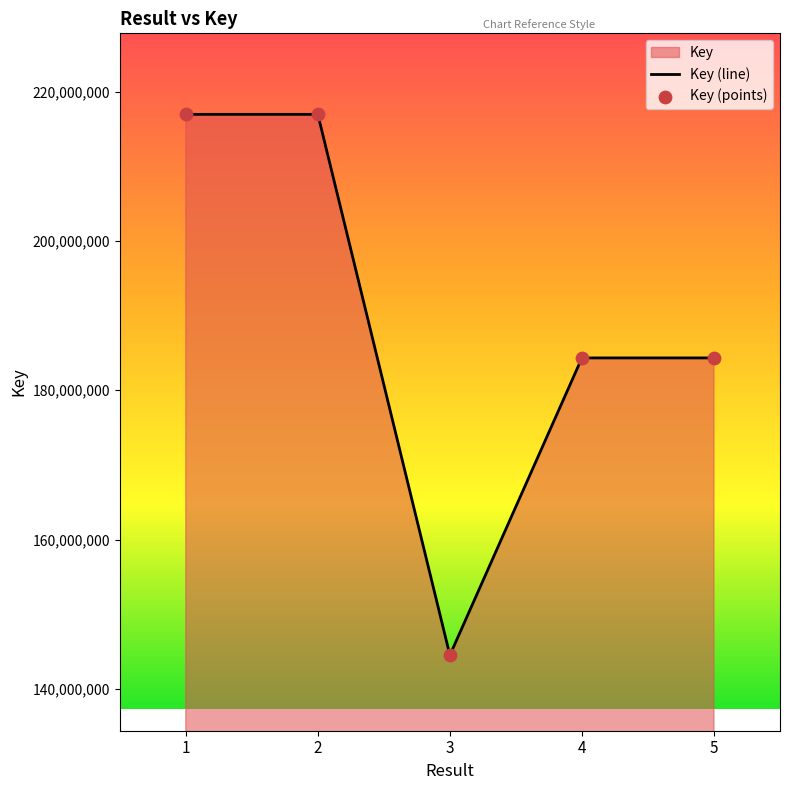

What is the change in value from 1 to 5?

-32612290